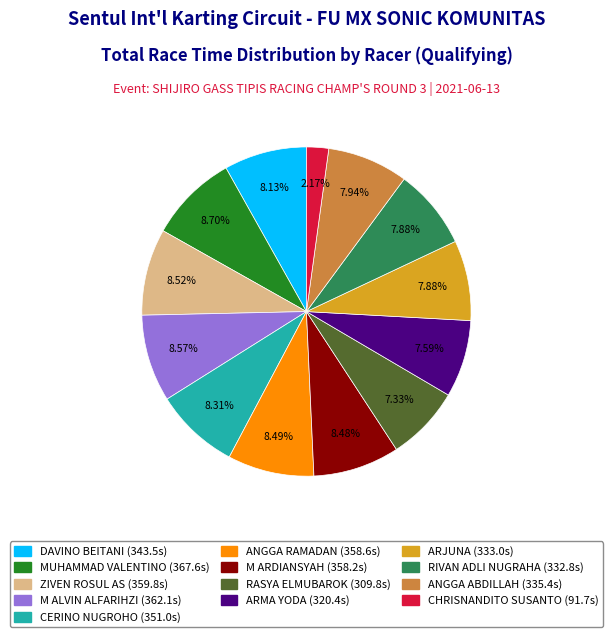

Count the number of slices in the pie.

13